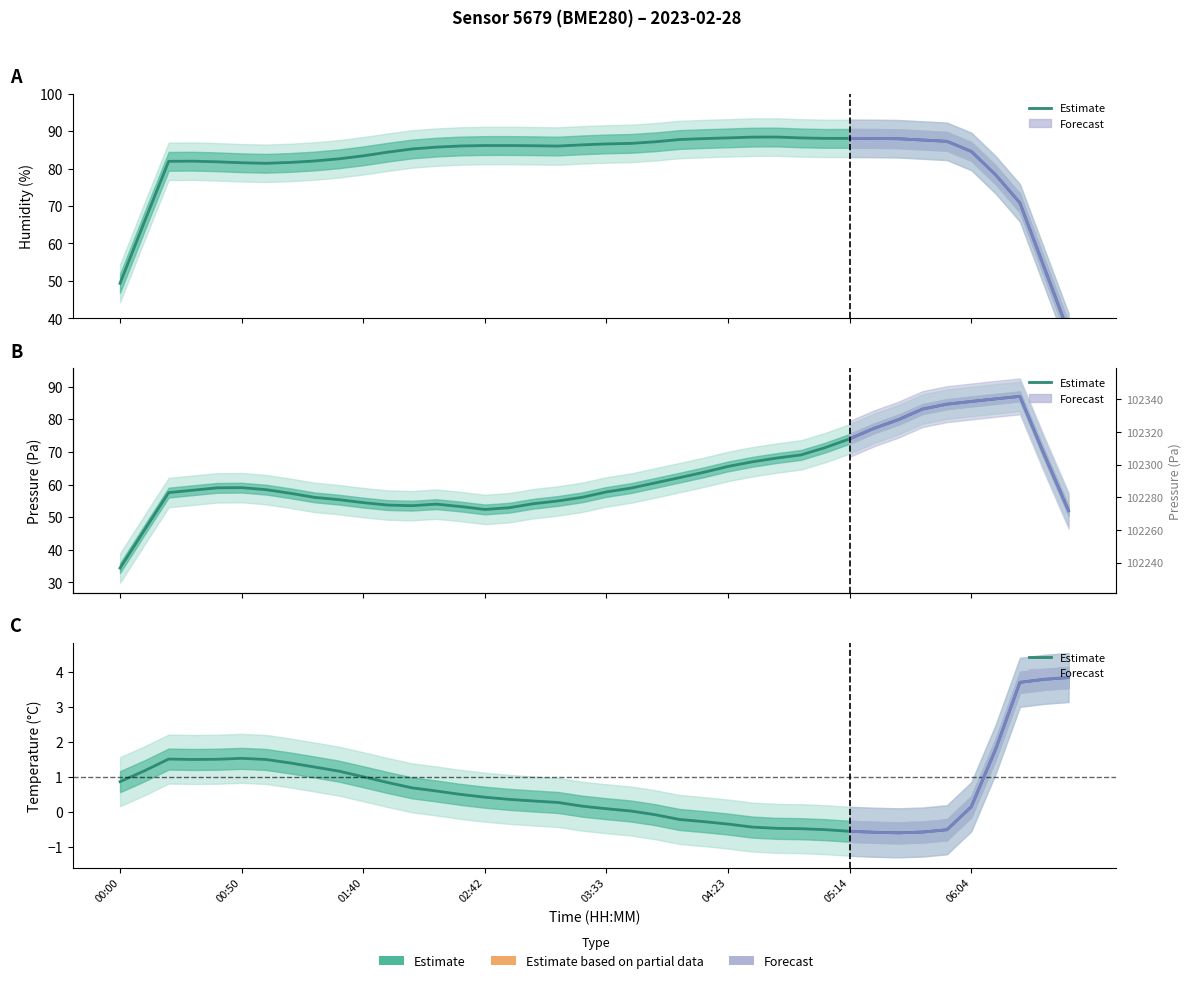

The chart shows a value of 3.8 at 39. True or false?

True